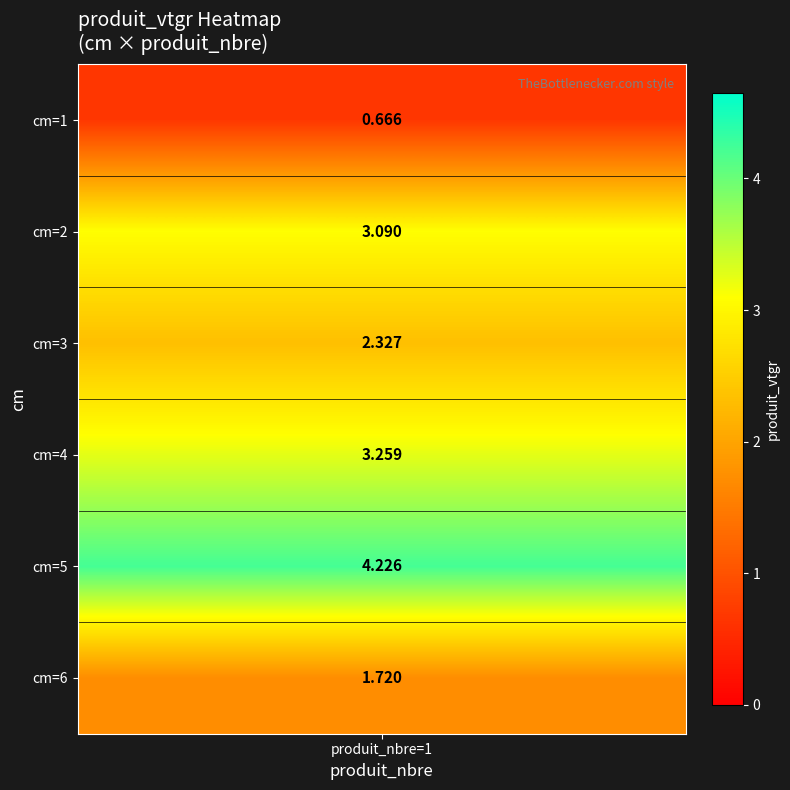

At which label does the data first exceed 3?

2